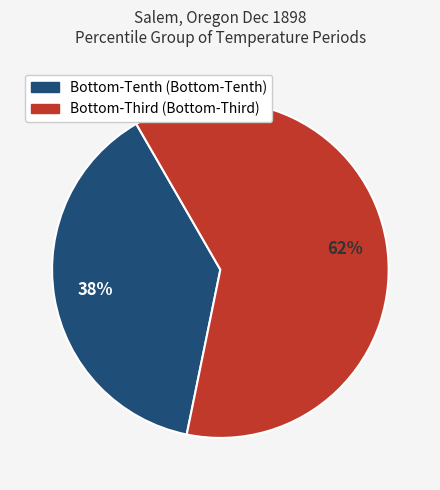

Is there any slice that represents more than half of the pie?

Yes